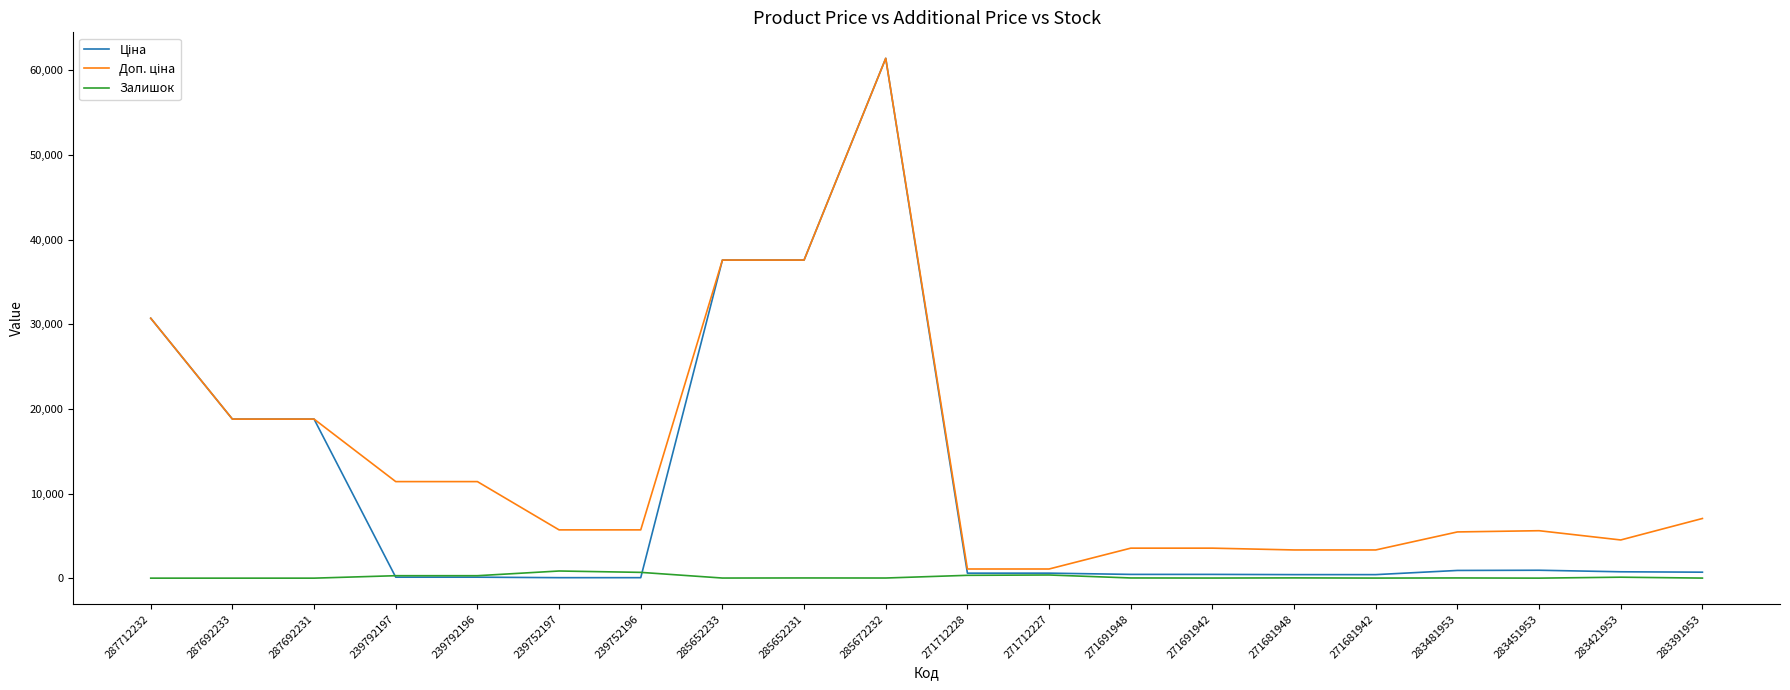

What is the spread (max minus min) of values at 287712232?

30717.1